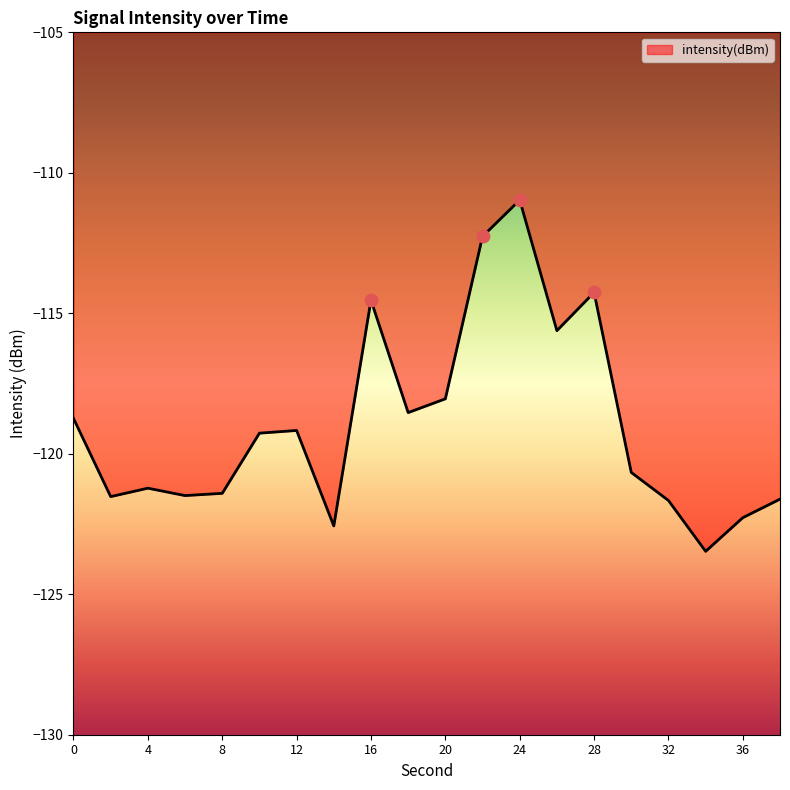

What is the minimum value shown in the chart?

-123.5